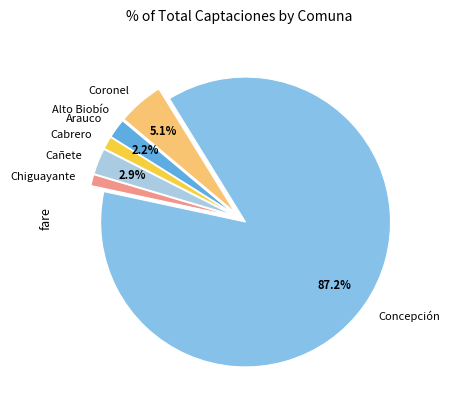

Do Concepción and Coronel together represent more than half of the pie?

Yes